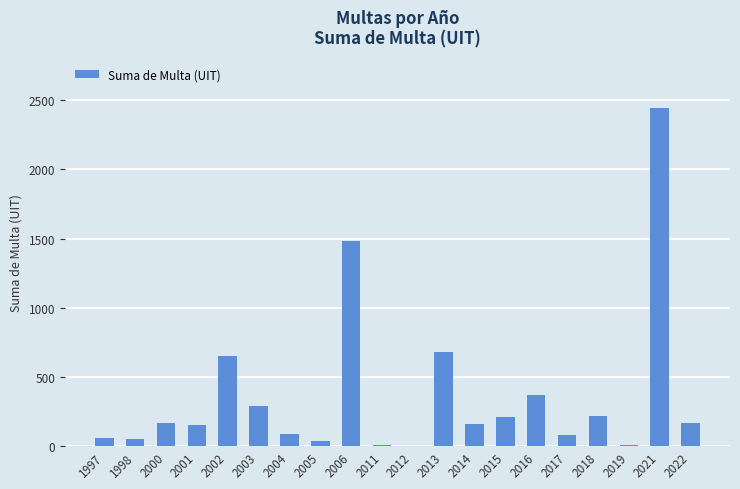

What is the difference between the values at 2003 and 2018?

76.3